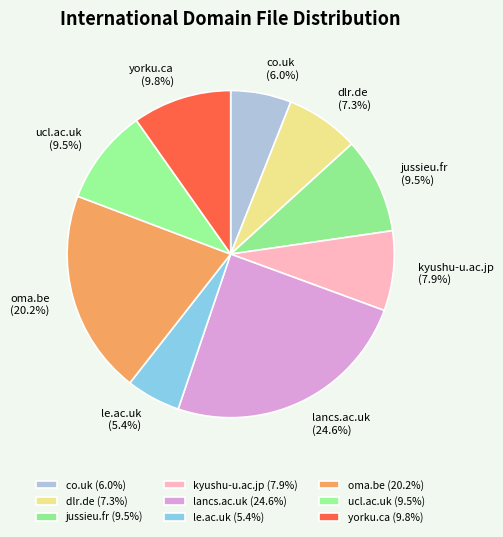

Which has a higher value, ucl.ac.uk or le.ac.uk?

ucl.ac.uk